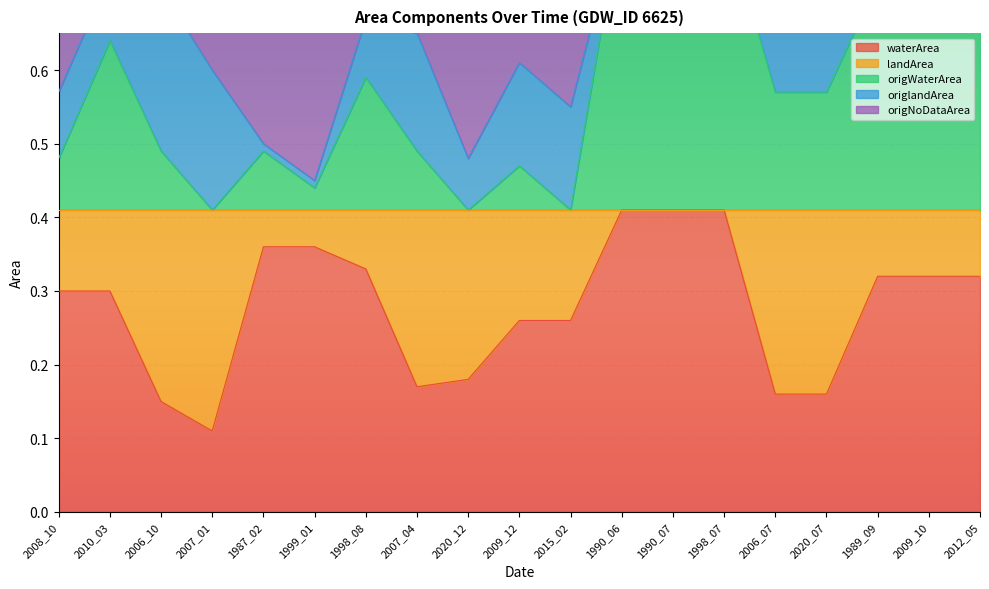

How many waterArea values are between 0 and 1?

19